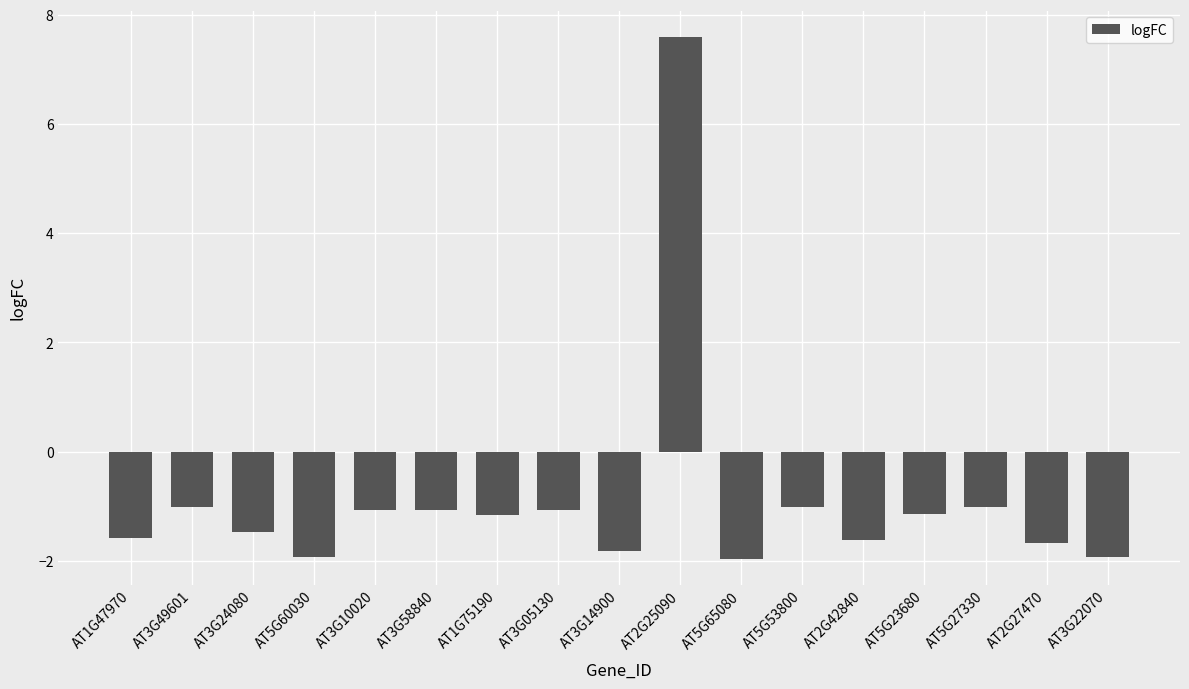

What is the label of the 10th bar from the left?

AT2G25090